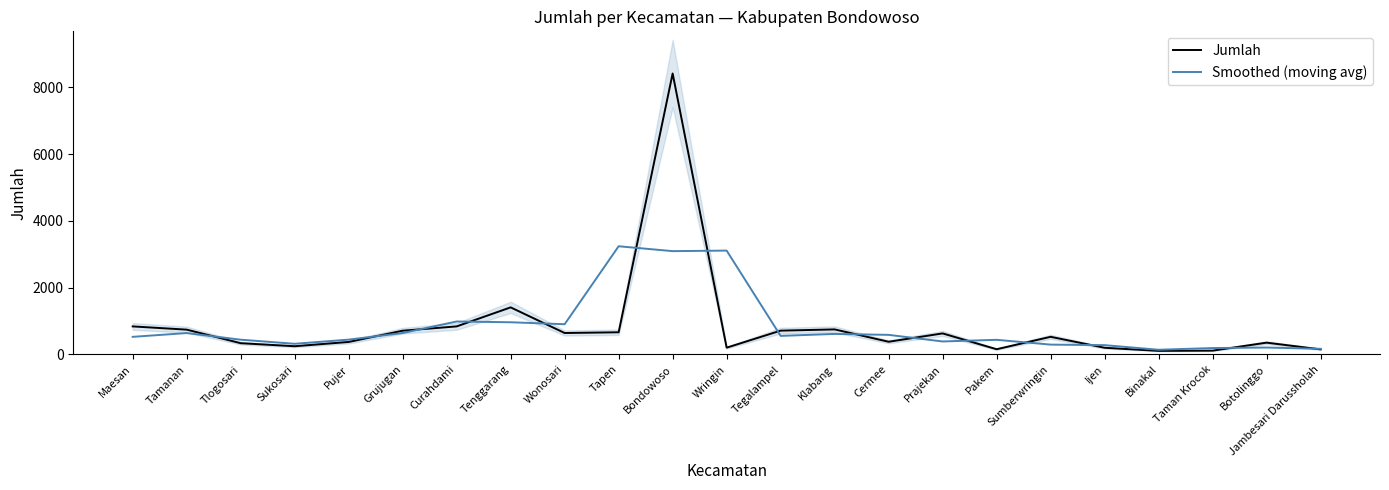

How many data points in Jumlah are above 529?

11